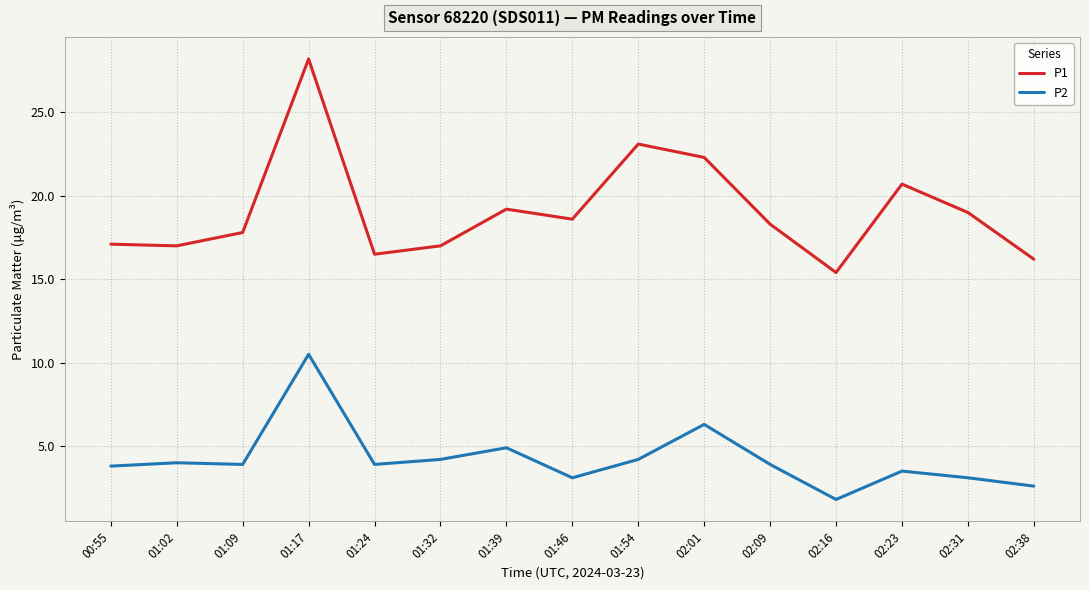

What position from the right is 00:55?

15